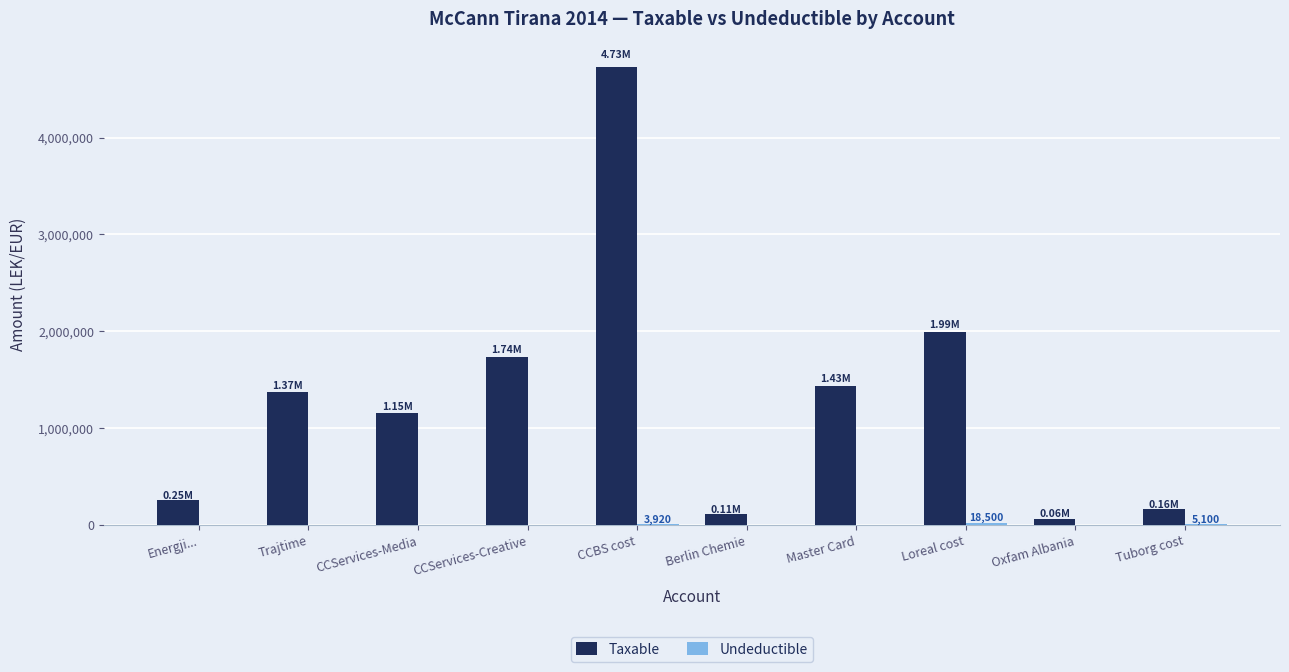

At which category does the chart reach its peak across all series?

CCBS cost